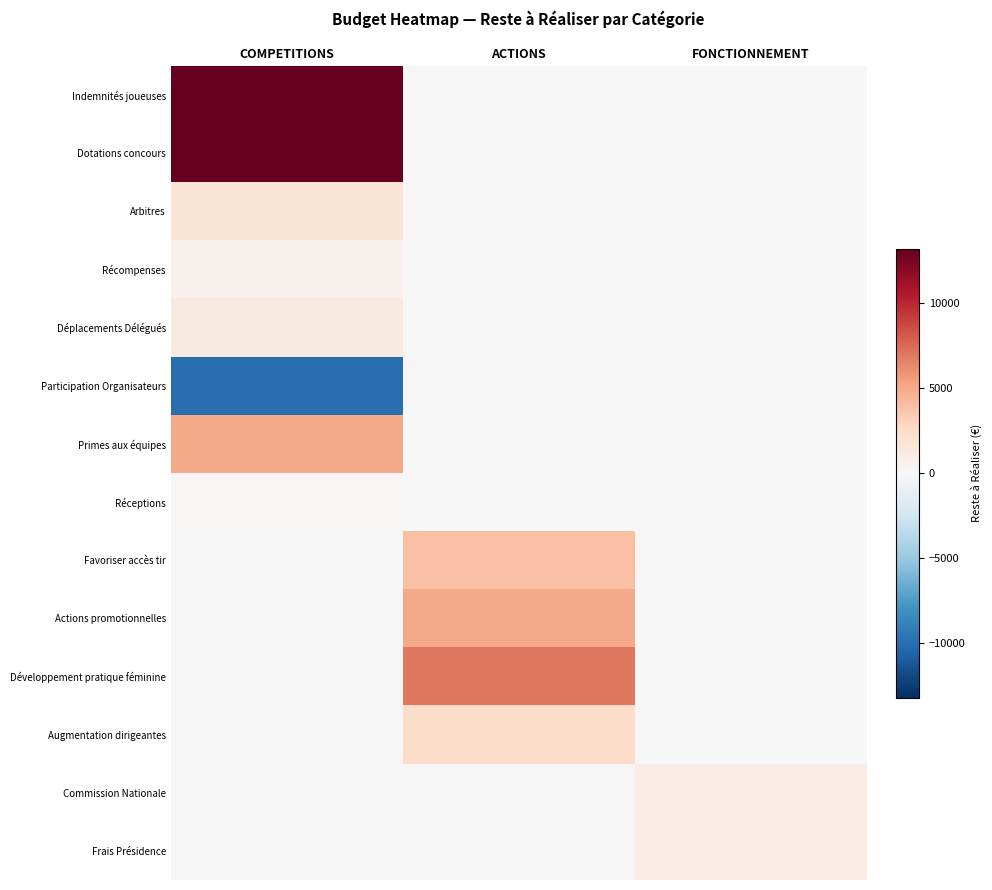

Is the value of Récompenses at ACTIONS greater than the value of Frais Présidence at ACTIONS?

No